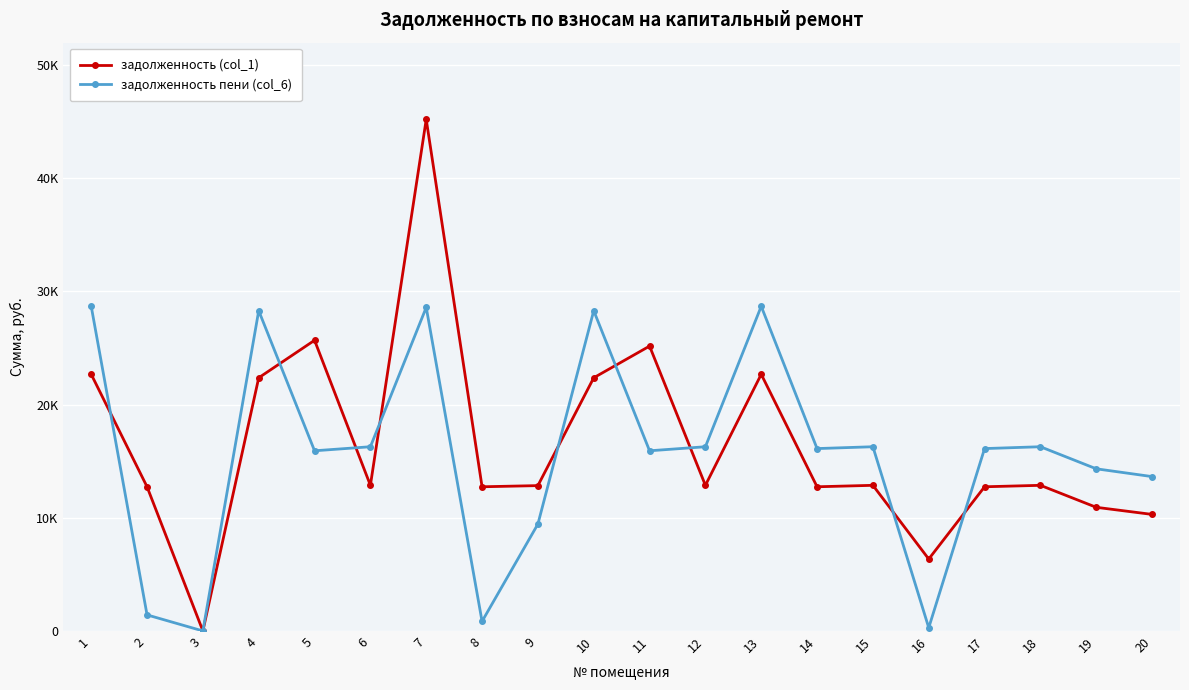

Is it true that задолженность пени (col_6) equals 23821.4 at 18?

False